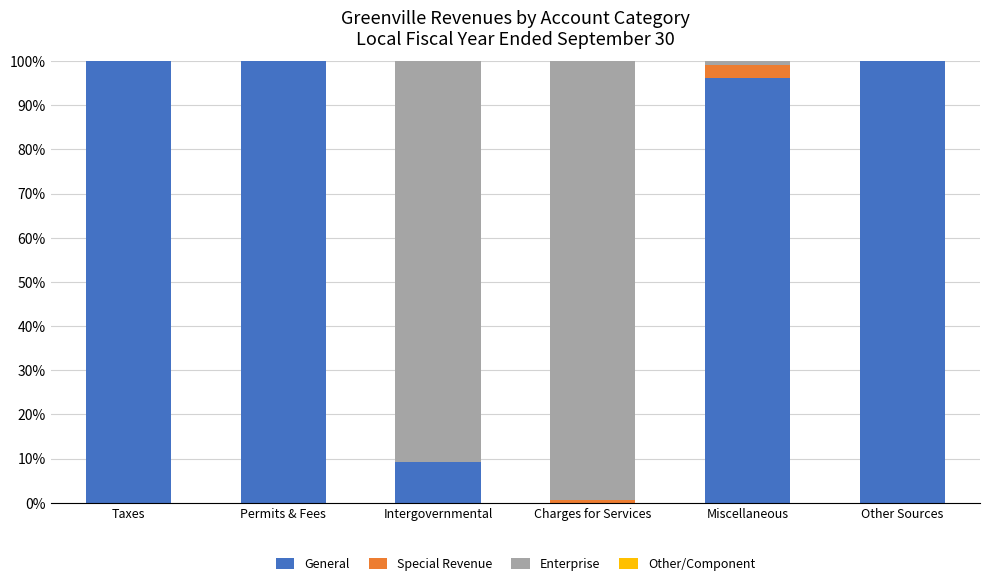

What is the total value across all series at Taxes?

100.0